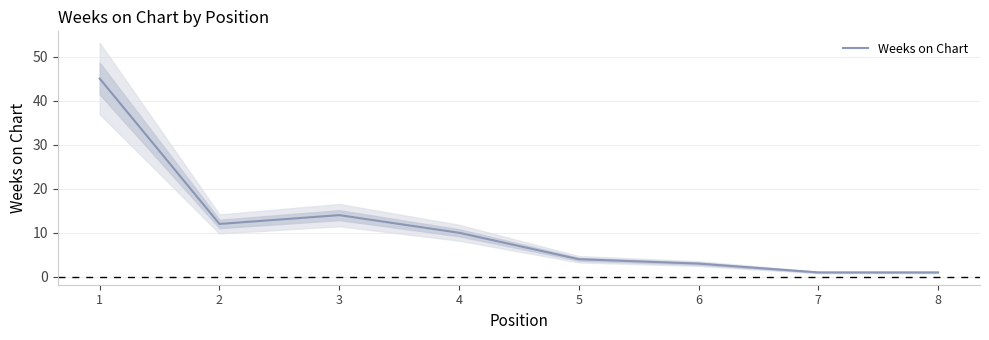

Which category has the lowest value across all series?

7